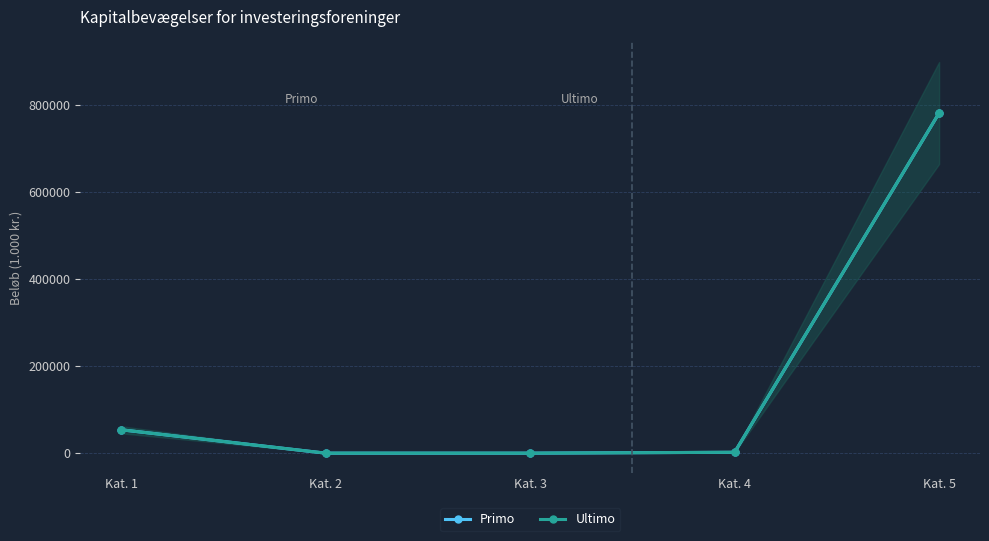

What is the difference between the Ultimo values at Kat. 2 and Kat. 5?

782332